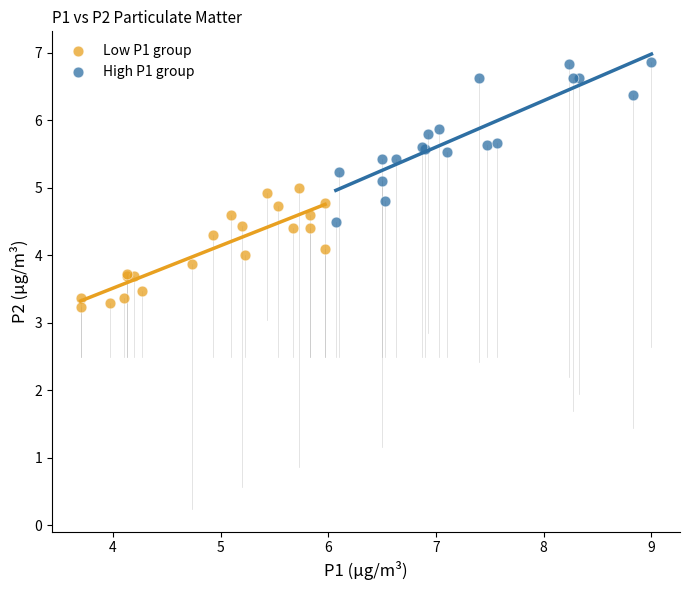

Which series reaches the maximum Y coordinate?

High P1 group